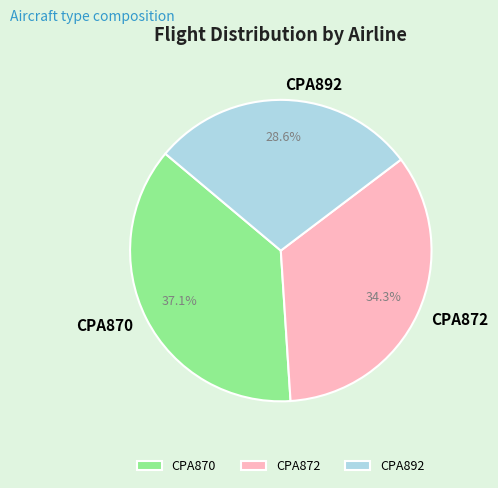

Rank the categories by value from lowest to highest.

CPA892, CPA872, CPA870